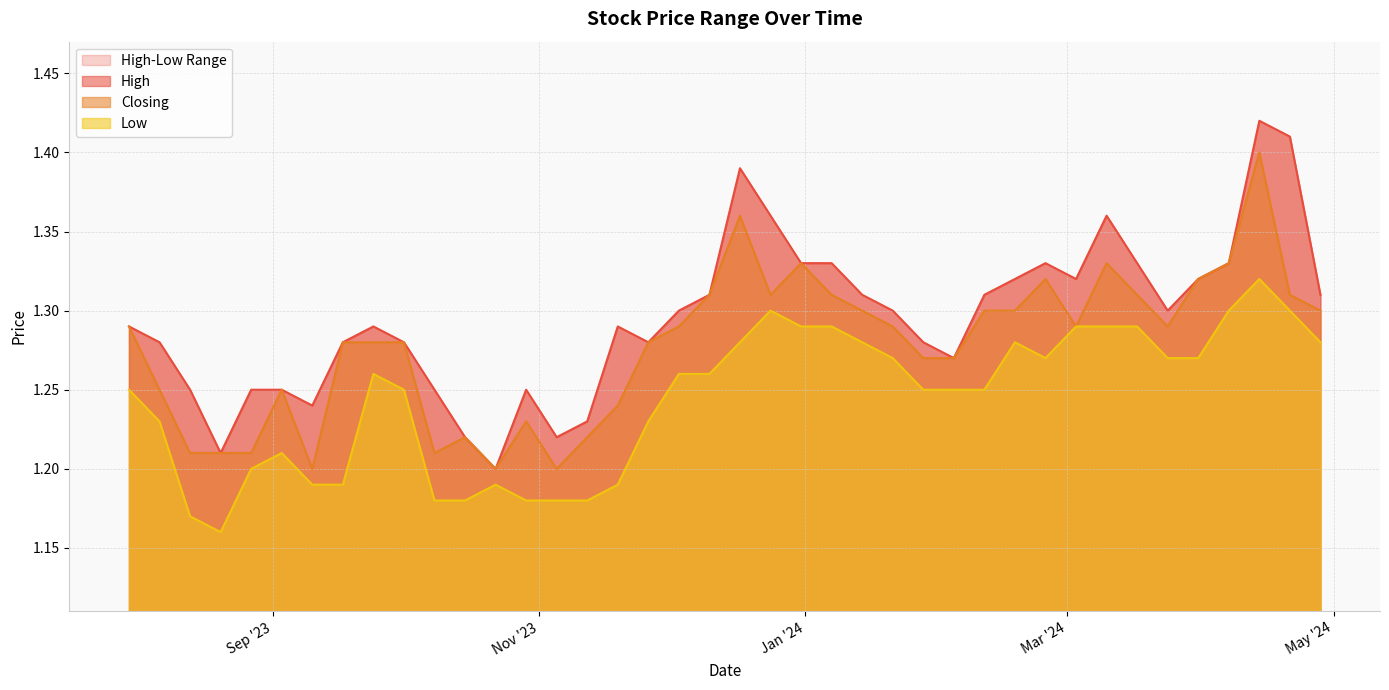

List the labels in order of Closing value, largest first.

14/04/2024, 17/12/2023, 07/04/2024, 10/03/2024, 31/12/2023, 31/03/2024, 25/02/2024, 21/04/2024, 17/03/2024, 07/01/2024, 24/12/2023, 10/12/2023, 28/04/2024, 18/02/2024, 11/02/2024, 14/01/2024, 24/03/2024, 03/03/2024, 21/01/2024, 03/12/2023, 30/07/2023, 26/11/2023, 01/10/2023, 24/09/2023, 17/09/2023, 04/02/2024, 28/01/2024, 03/09/2023, 06/08/2023, 19/11/2023, 29/10/2023, 12/11/2023, 15/10/2023, 08/10/2023, 27/08/2023, 20/08/2023, 13/08/2023, 05/11/2023, 22/10/2023, 10/09/2023